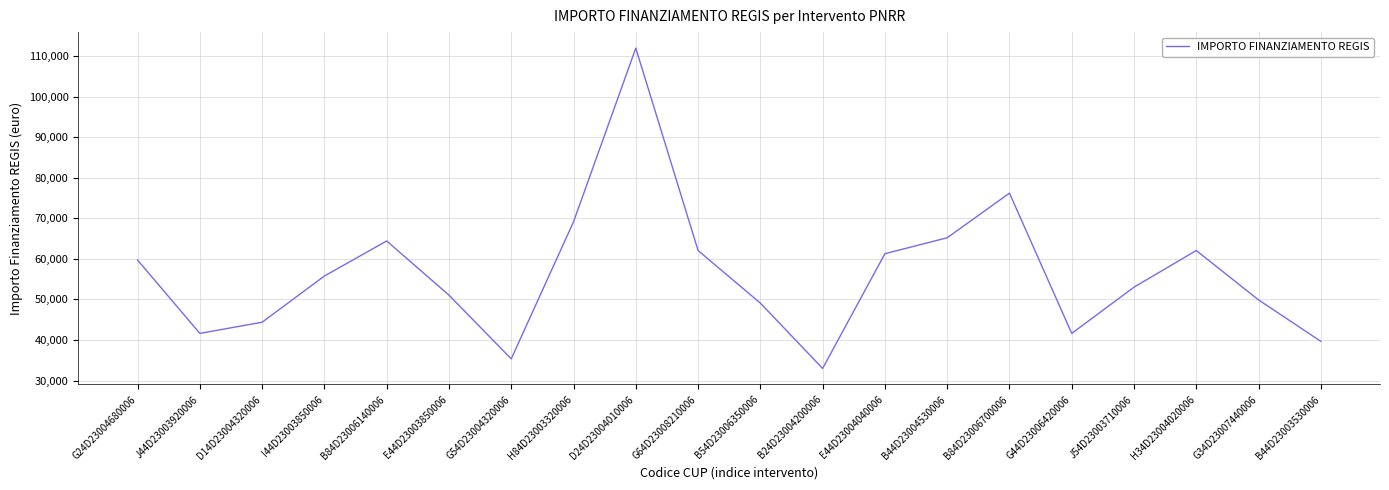

The chart shows a value of 32995.5 at B24D23004200006. True or false?

True